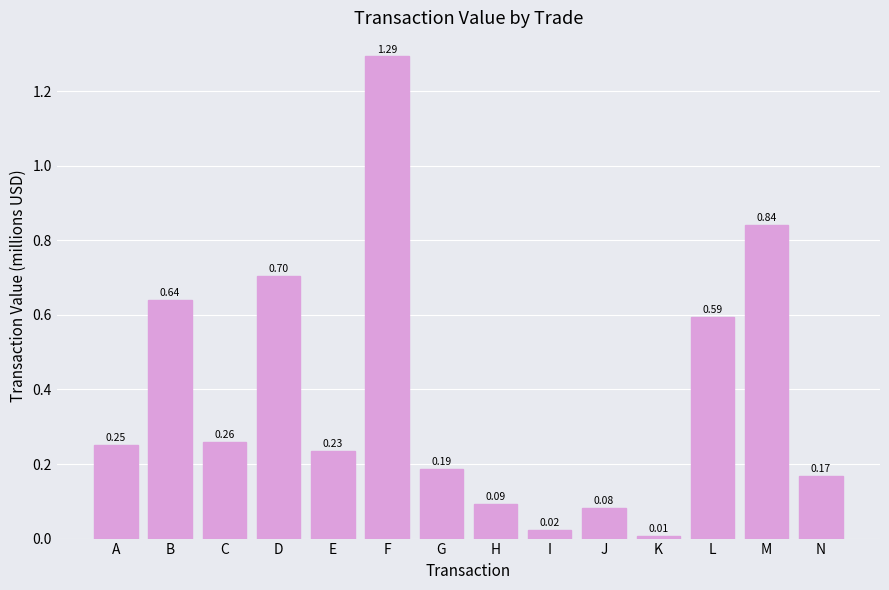

At which category does the chart reach its minimum across all series?

K